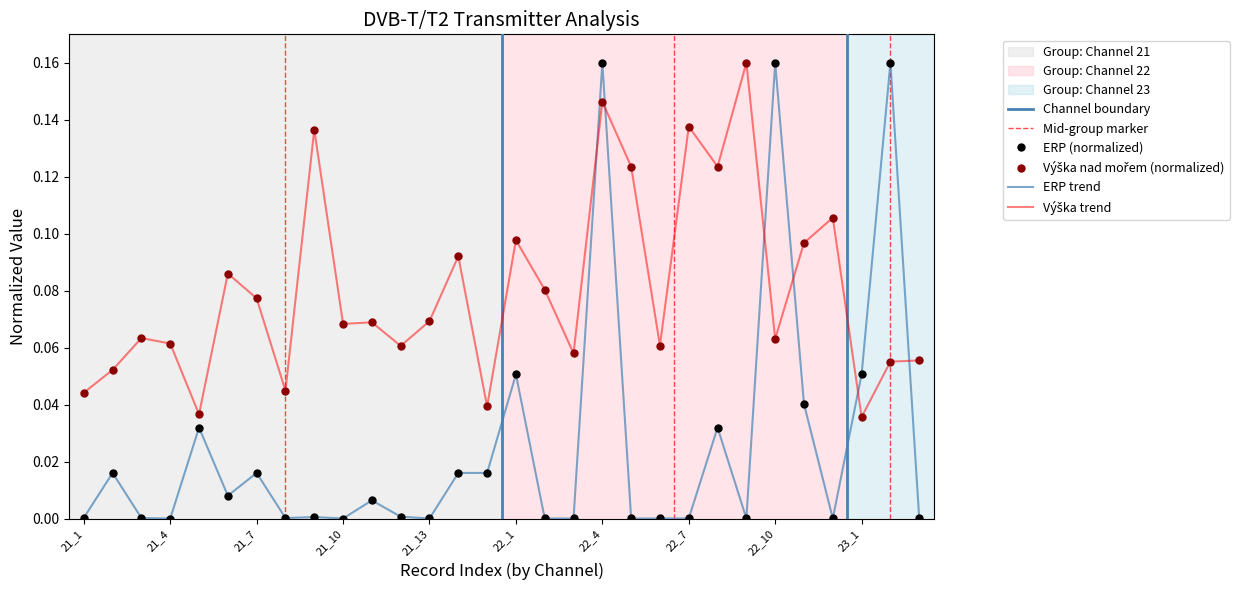

List the series in order of their overall mean, lowest first.

Avg ERP by Channel, Avg Vyska by Channel